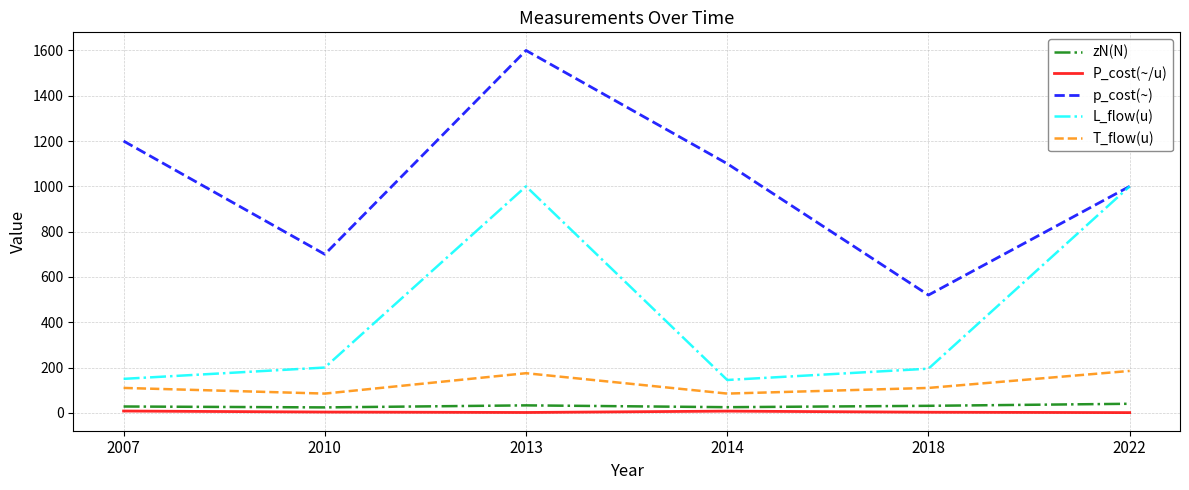

Is the value of L_flow(u) at 2018 greater than the value of T_flow(u) at 2007?

Yes